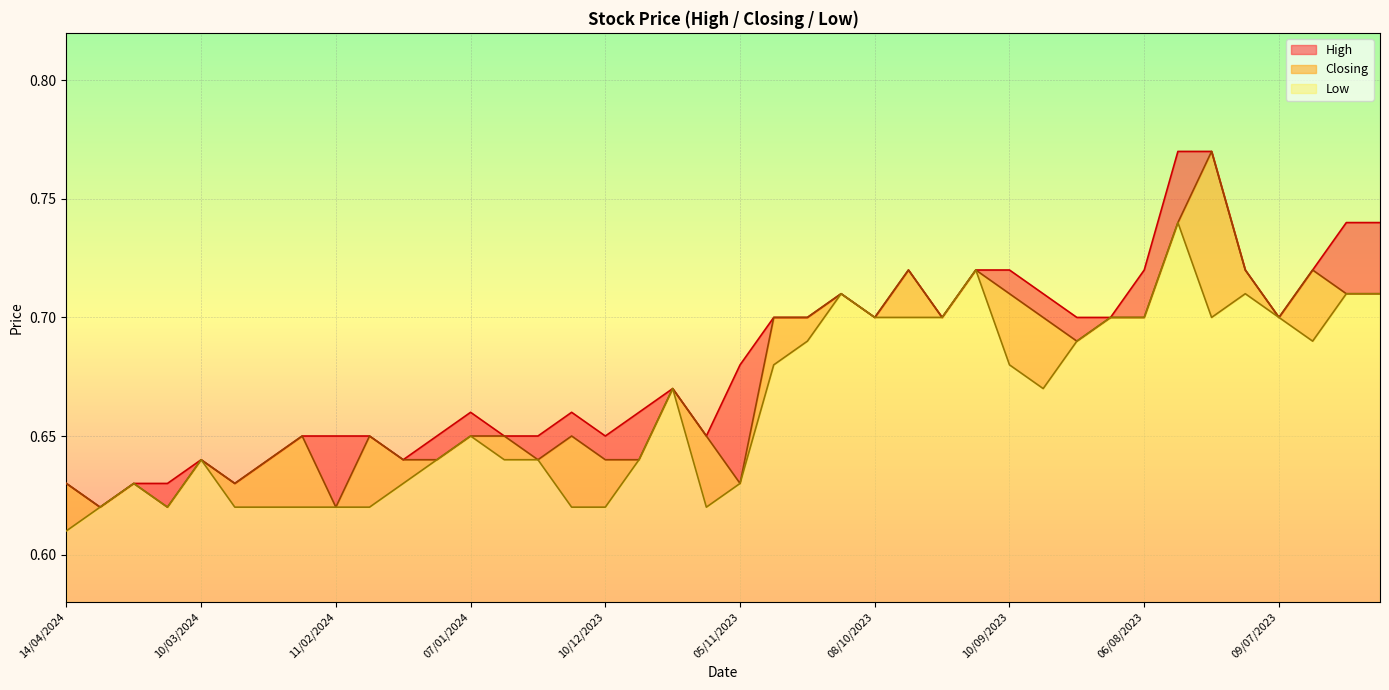

Reading left to right, transcribe all the data shown in this chart.

High: 0.6	0.6	0.6	0.6	0.6	0.6	0.6	0.7	0.7	0.7	0.6	0.7	0.7	0.7	0.7	0.7	0.7	0.7	0.7	0.7	0.7	0.7	0.7	0.7	0.7	0.7	0.7	0.7	0.7	0.7	0.7	0.7	0.7	0.8	0.8	0.7	0.7	0.7	0.7	0.7
Closing: 0.6	0.6	0.6	0.6	0.6	0.6	0.6	0.7	0.6	0.7	0.6	0.6	0.7	0.7	0.6	0.7	0.6	0.6	0.7	0.7	0.6	0.7	0.7	0.7	0.7	0.7	0.7	0.7	0.7	0.7	0.7	0.7	0.7	0.7	0.8	0.7	0.7	0.7	0.7	0.7
Low: 0.6	0.6	0.6	0.6	0.6	0.6	0.6	0.6	0.6	0.6	0.6	0.6	0.7	0.6	0.6	0.6	0.6	0.6	0.7	0.6	0.6	0.7	0.7	0.7	0.7	0.7	0.7	0.7	0.7	0.7	0.7	0.7	0.7	0.7	0.7	0.7	0.7	0.7	0.7	0.7